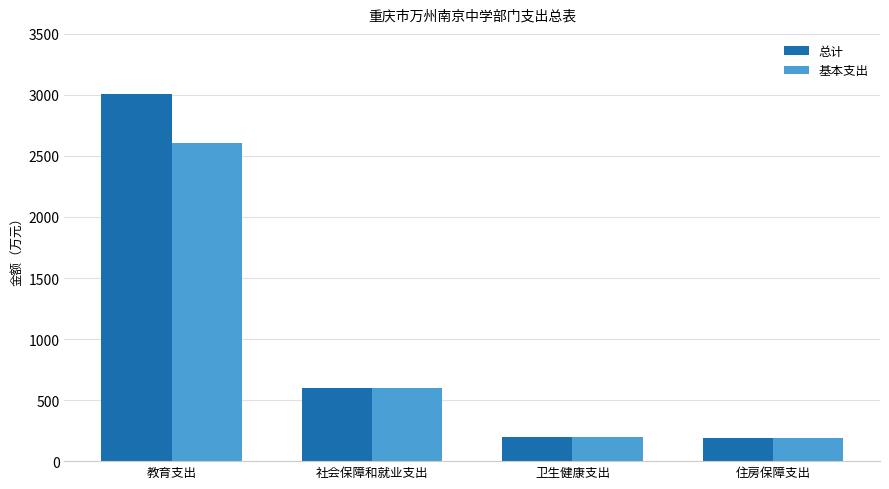

What is the label of the 4th bar from the right?

教育支出